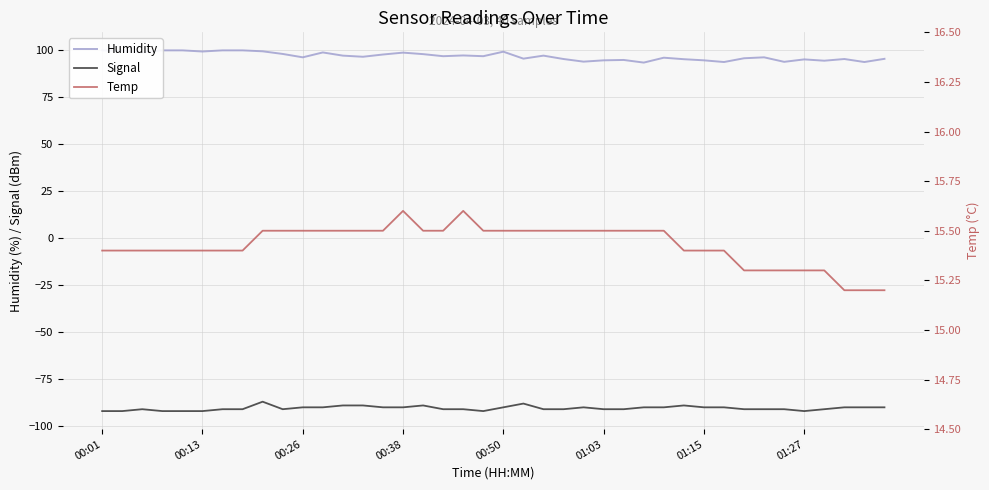

True or false: Humidity and Signal intersect in this chart.

False